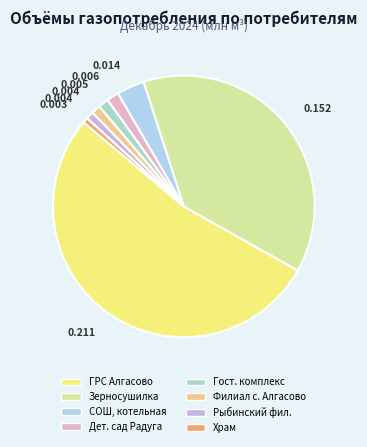

Does any single category account for the majority?

Yes